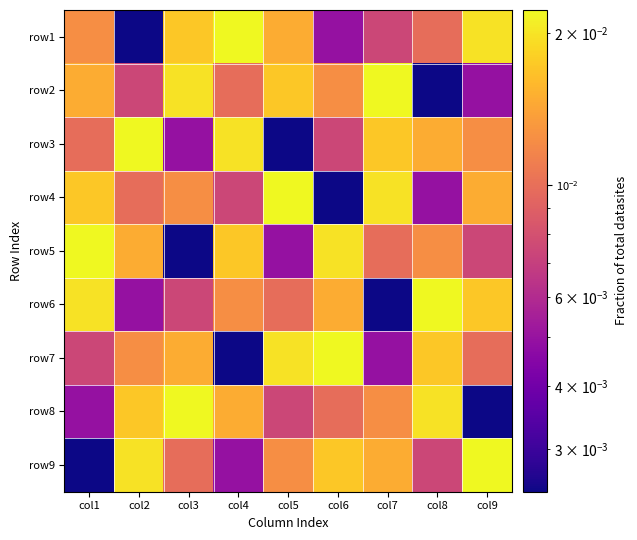

Which series changed the most between col3 and col6?

row5